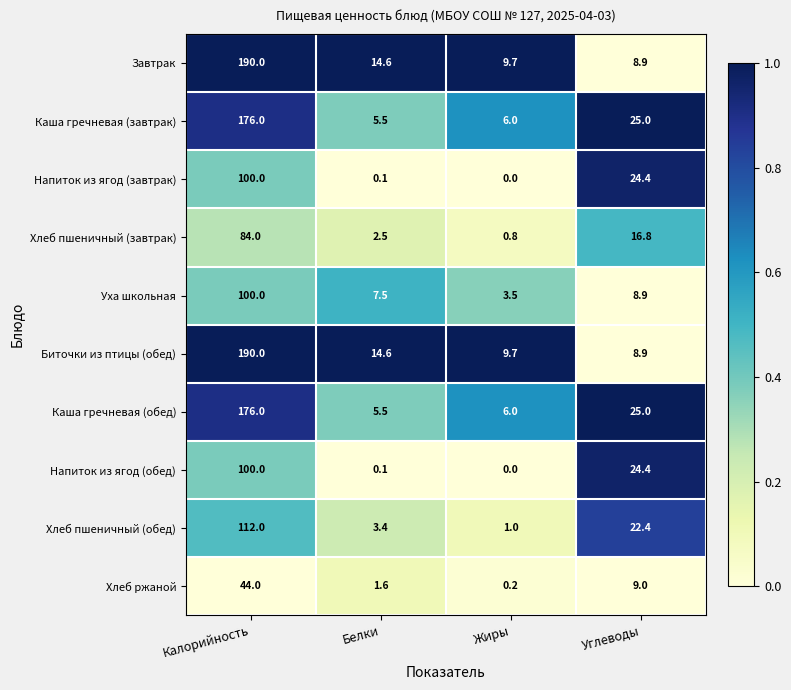

List the labels in order of Хлеб пшеничный (завтрак) value, smallest first.

Жиры, Белки, Углеводы, Калорийность